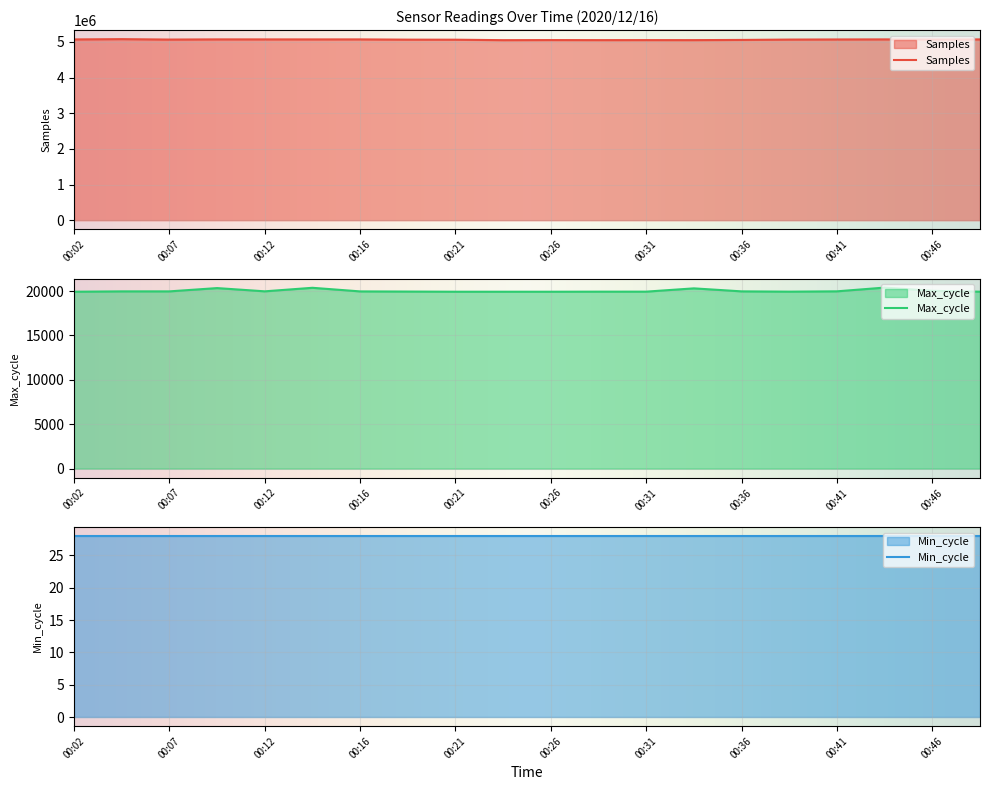

Which series changed the most between 00:14 and 00:21?

Samples